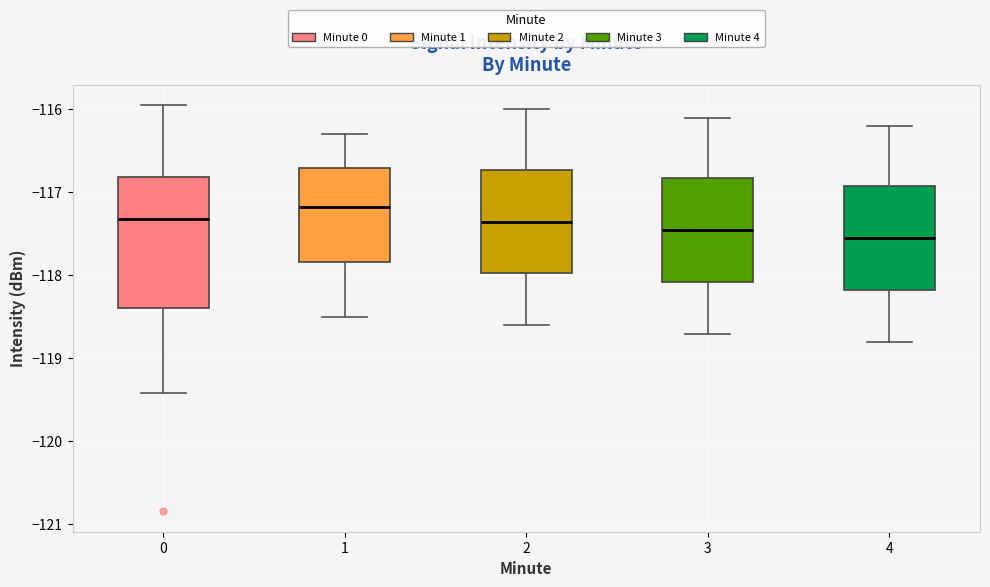

Reading left to right, read every box against the y-axis: the position of its median line, the range the box covers, and the ends of its whiskers. The values are not printed on the chart, so give them approximately, as read against the axis.

0: median -117.3, box -118.4 to -116.8, whiskers -119.4 to -115.9
1: median -117.2, box -117.8 to -116.7, whiskers -118.5 to -116.3
2: median -117.3, box -118.0 to -116.7, whiskers -118.6 to -116.0
3: median -117.4, box -118.1 to -116.8, whiskers -118.7 to -116.1
4: median -117.5, box -118.2 to -116.9, whiskers -118.8 to -116.2